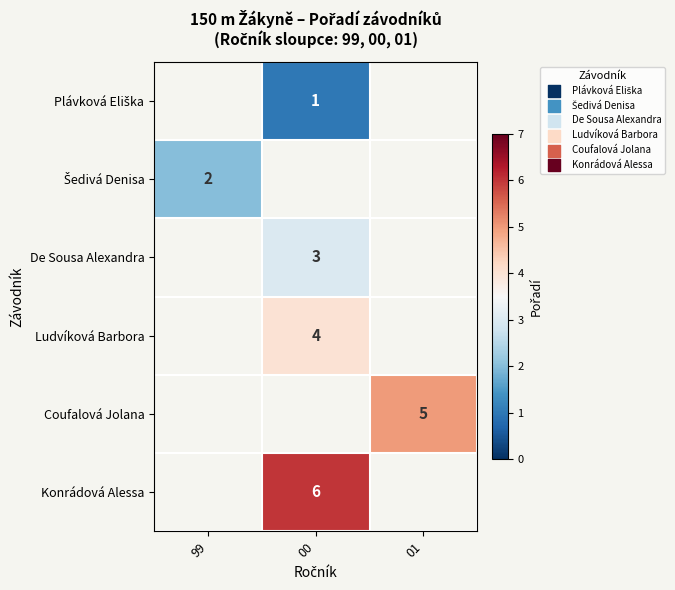

The value of Coufalová Jolana at 01 is 9.0. True or false?

False